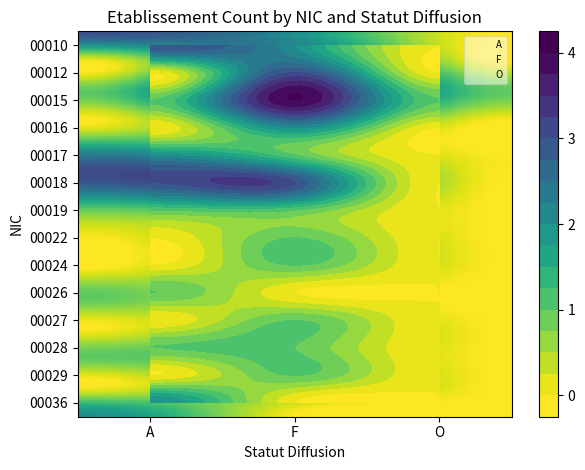

Reading right to left, what are all the values shown in this chart?

00010: O=0	F=2	A=3
00012: O=0	F=3	A=0
00015: O=1	F=4	A=1
00016: O=0	F=2	A=0
00017: O=0	F=1	A=2
00018: O=0	F=3	A=3
00019: O=0	F=1	A=1
00022: O=0	F=1	A=0
00024: O=0	F=1	A=0
00026: O=0	F=0	A=1
00027: O=0	F=1	A=0
00028: O=0	F=1	A=1
00029: O=0	F=1	A=0
00036: O=0	F=0	A=2